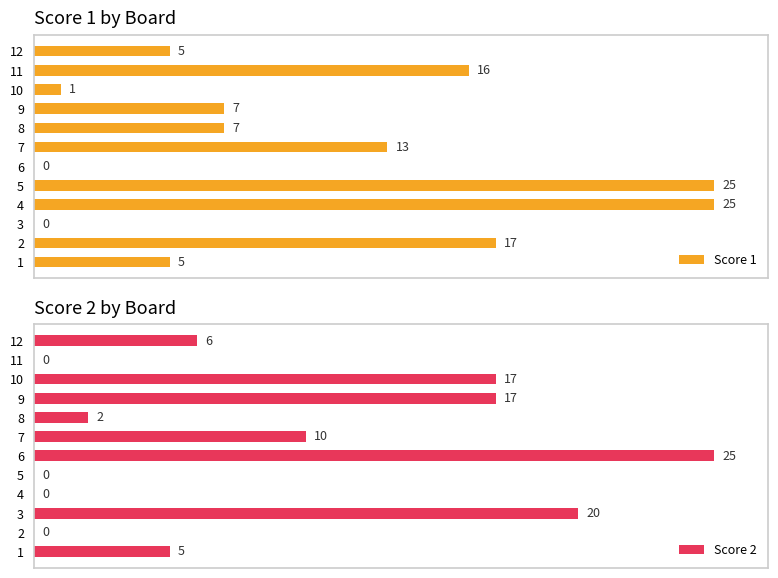

Is the value of Score 1 at 5 greater than the value of Score 2 at 6?

No